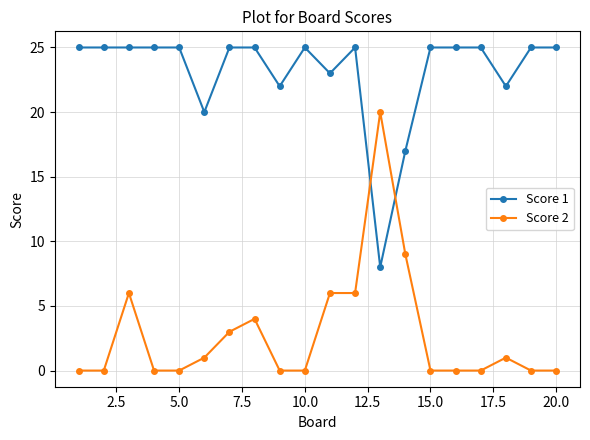

Which series has the widest spread of values?

Score 2